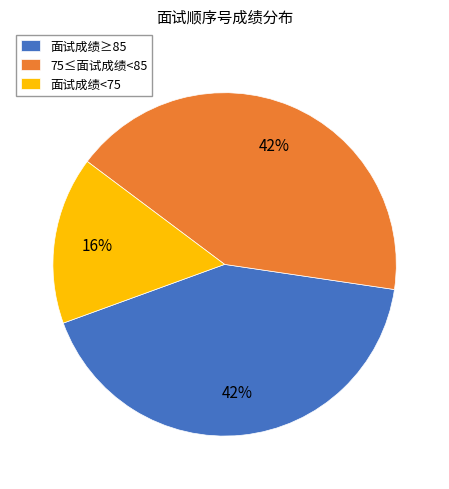

True or false: 75≤面试成绩<85 accounts for 55% of the total.

False